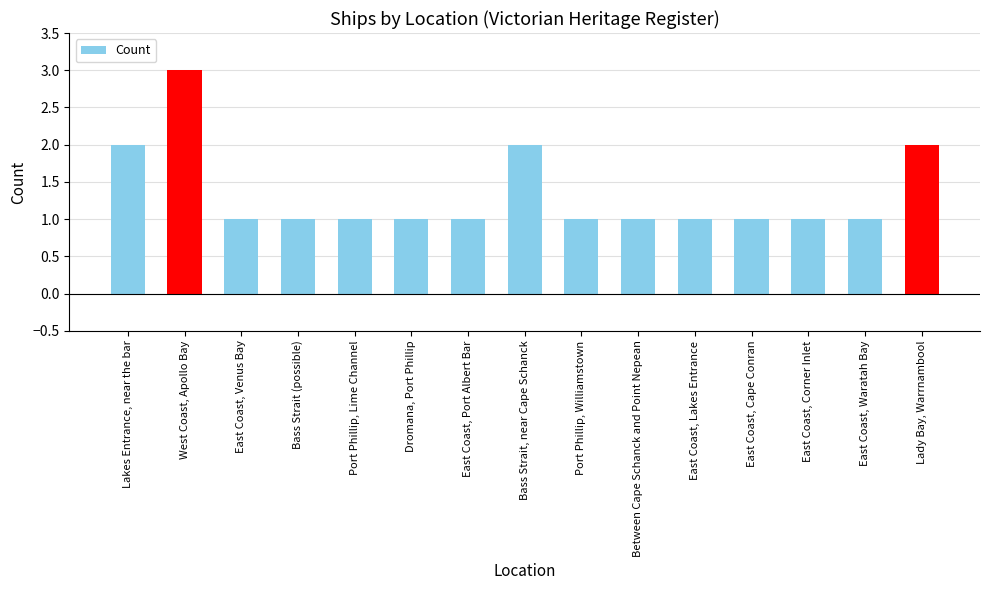

How many bars are there in total?

15